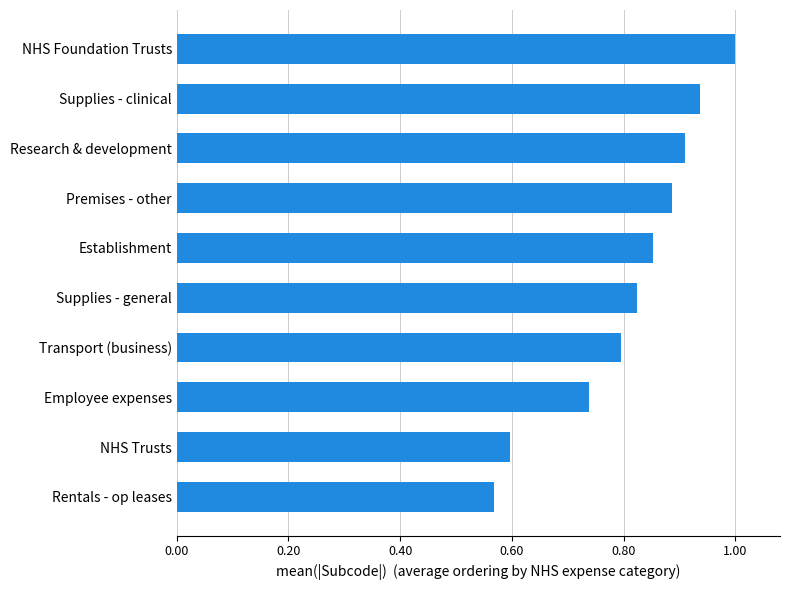

Count the values in the range 0 to 1.

10